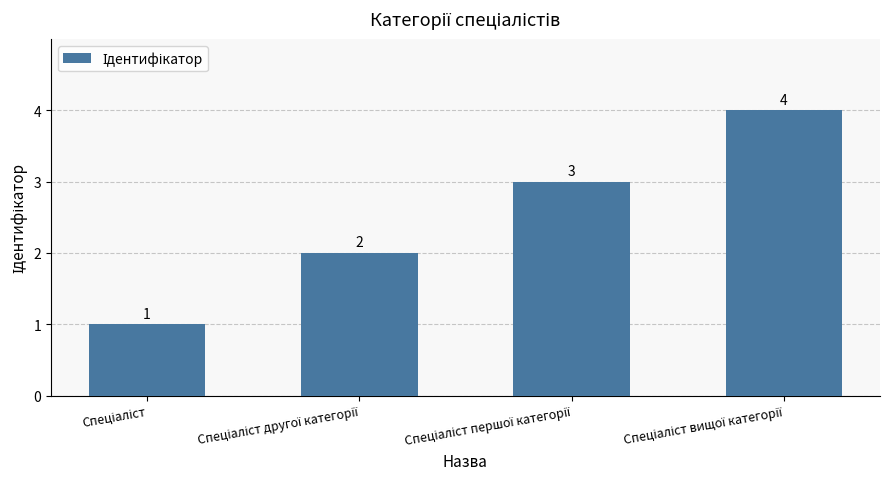

Count the values in the range 2 to 4.

3